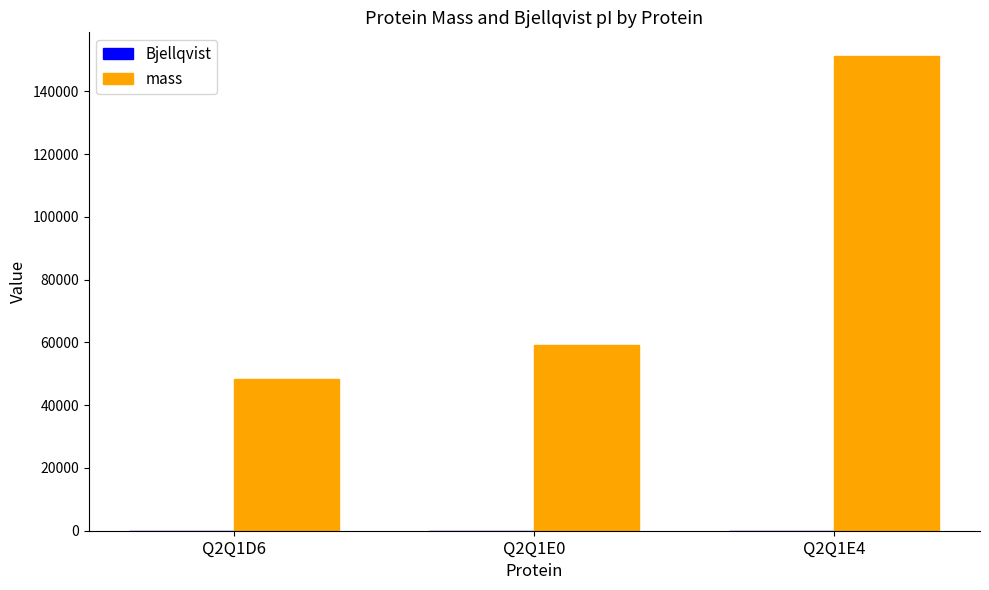

Which series has the widest spread of values?

mass